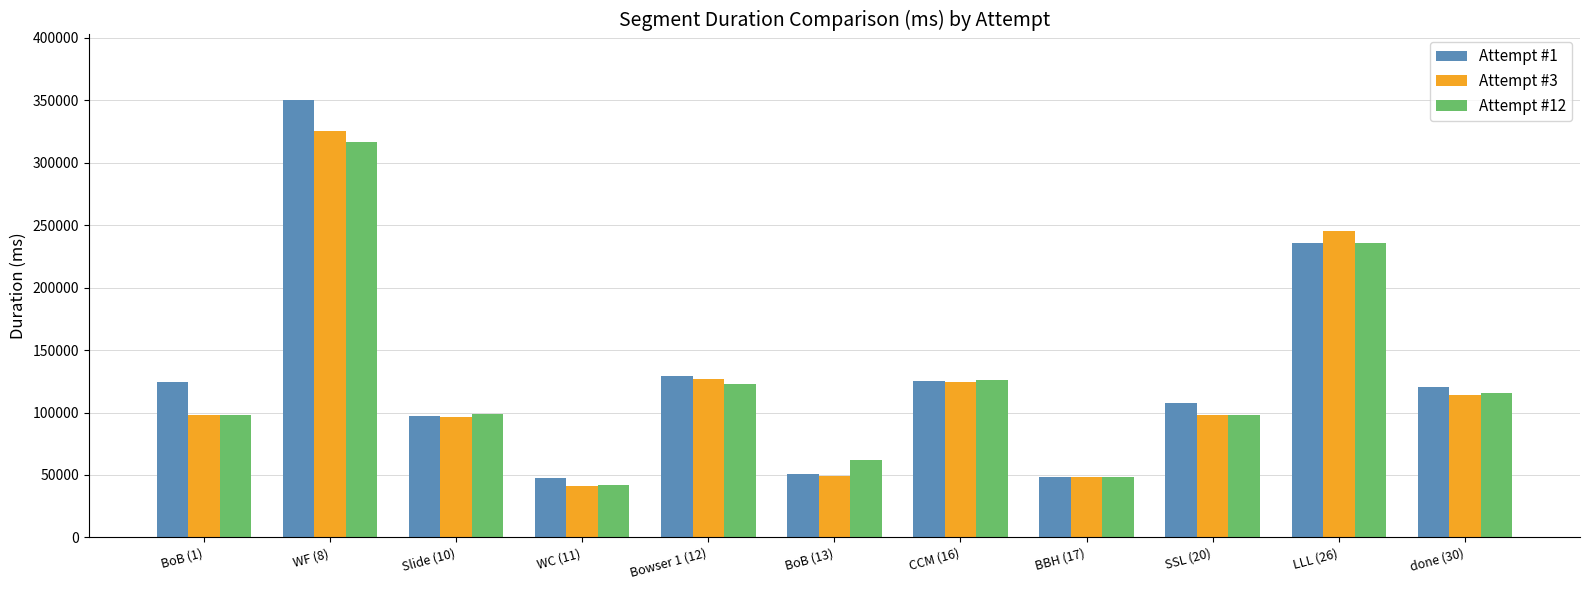

Is the value of Attempt #12 at SSL (20) greater than the value of Attempt #3 at WC (11)?

Yes